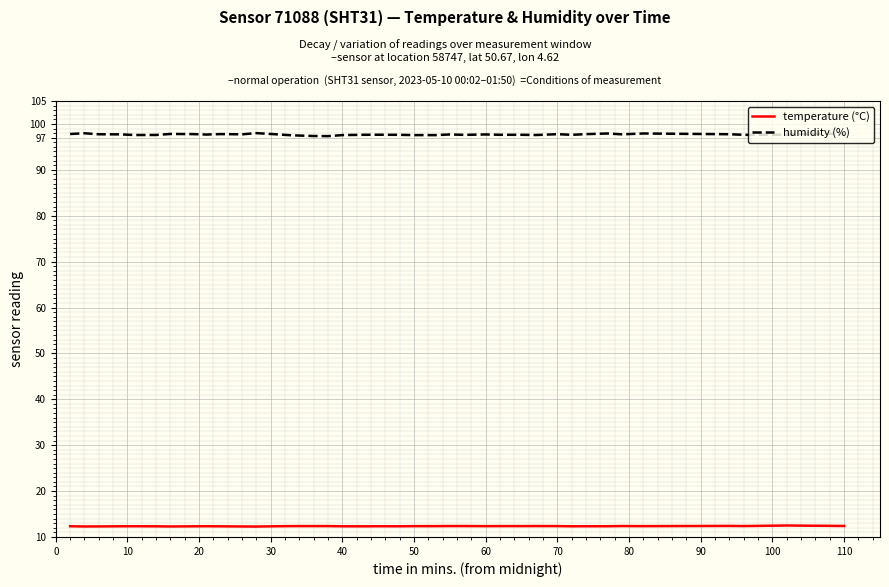

Which series has the largest range (max minus min)?

humidity (%)